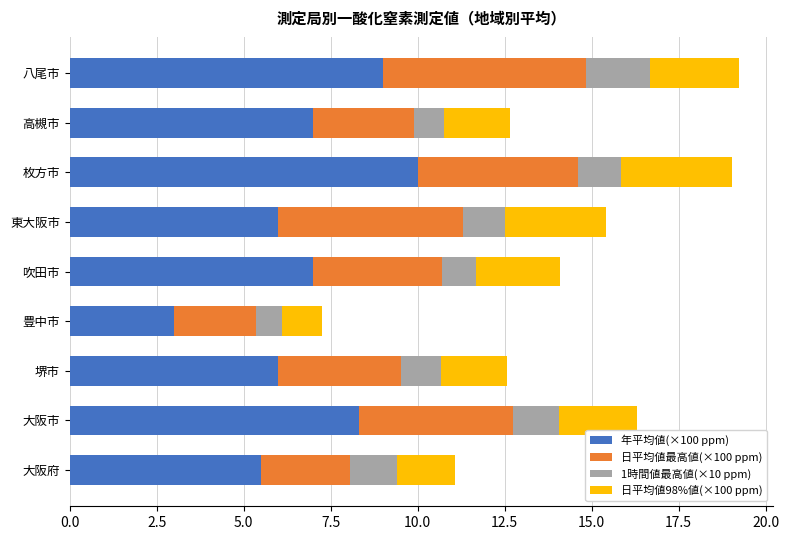

What is the total value across all series at 大阪市?

16.3